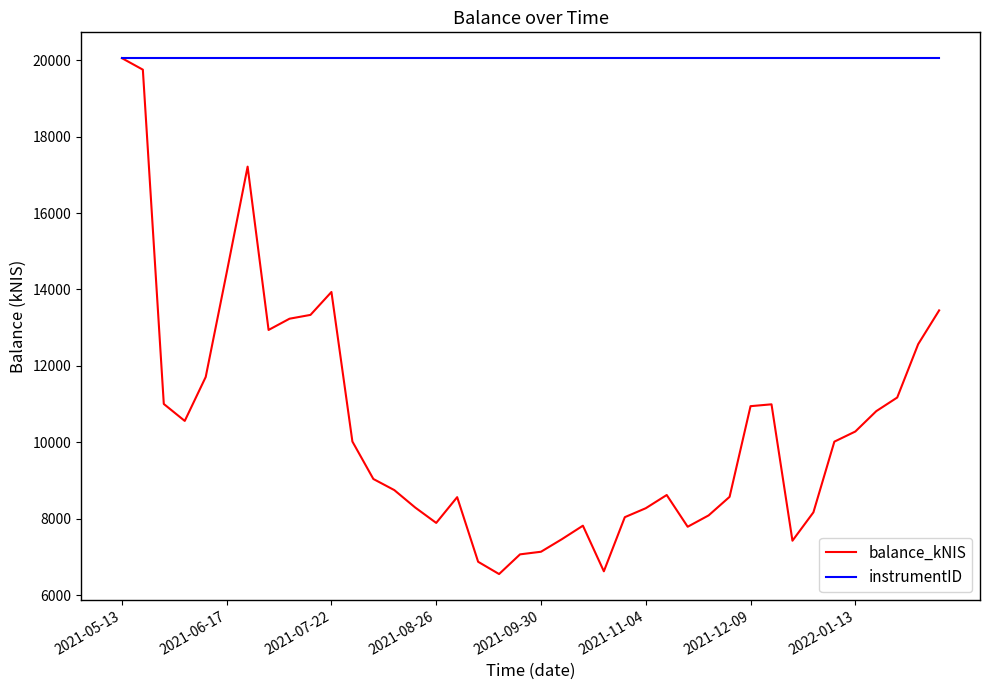

Rank the series by their average value, from lowest to highest.

balance_kNIS, instrumentID